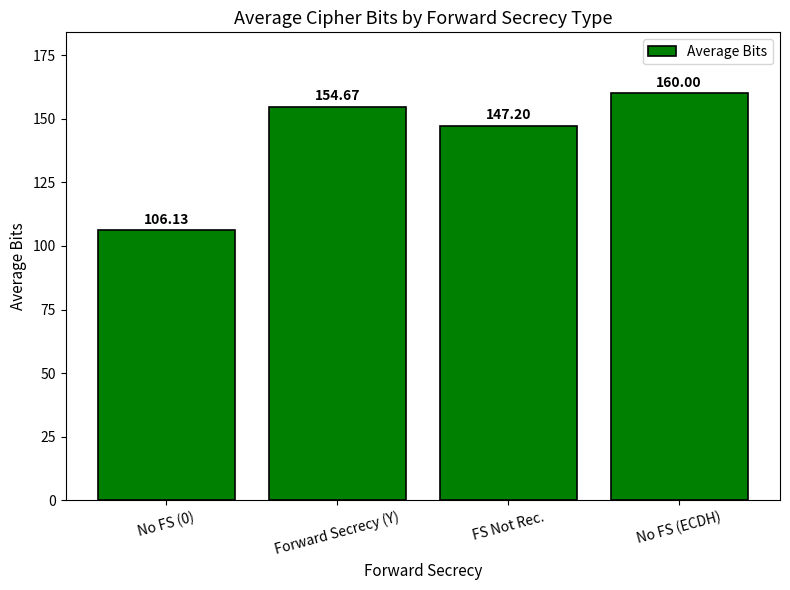

The chart shows a value of 147.2 at FS Not Rec.. True or false?

True